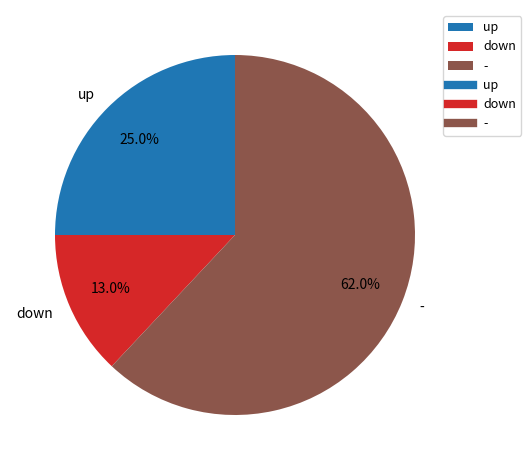

Is up the majority of the pie?

No